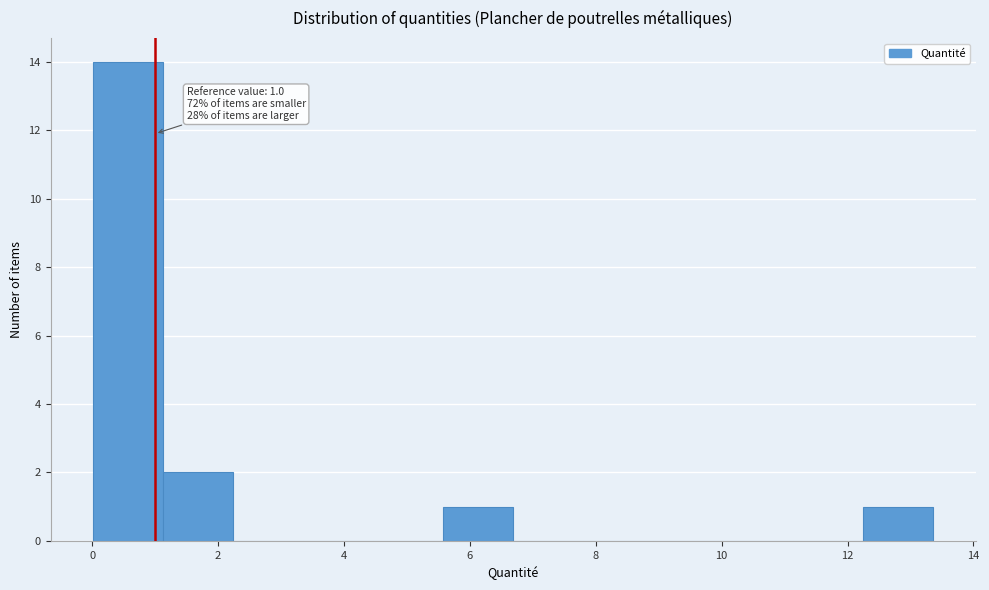

Over which range of the x-axis is the bar tallest?

0.0 to 1.2